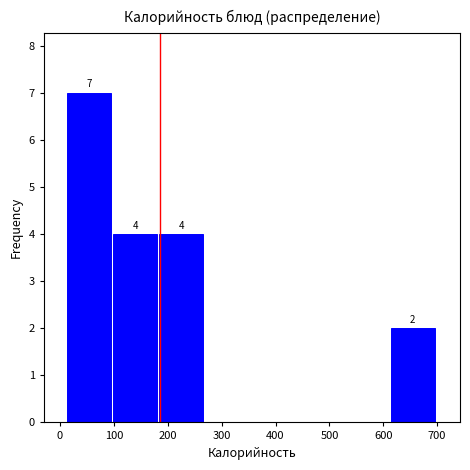

Over which range of the x-axis is the bar tallest?

10 to 100